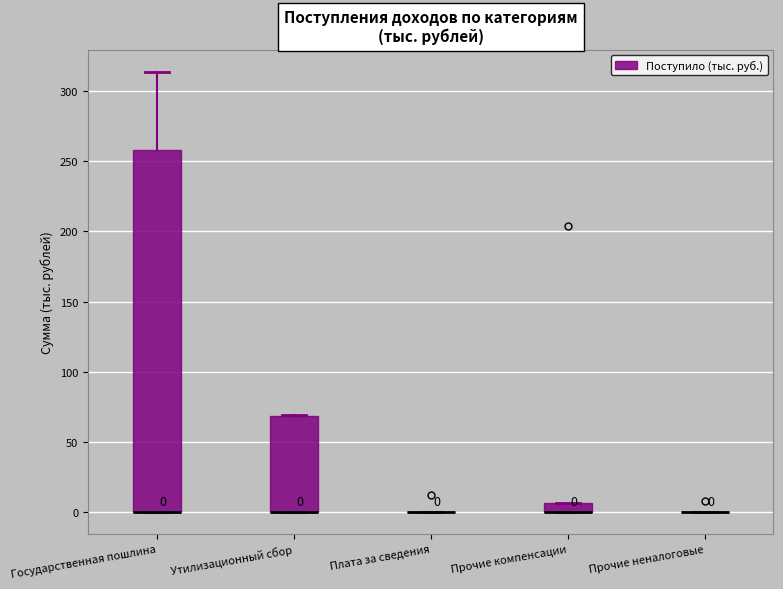

Comparing the boxes themselves (not the whiskers), which one is the tallest?

Государственная пошлина